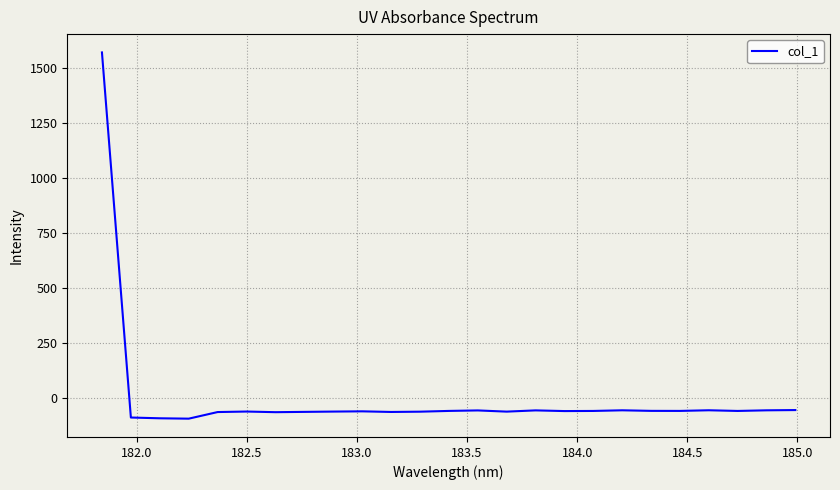

What is the difference between the maximum and minimum values?

1663.6